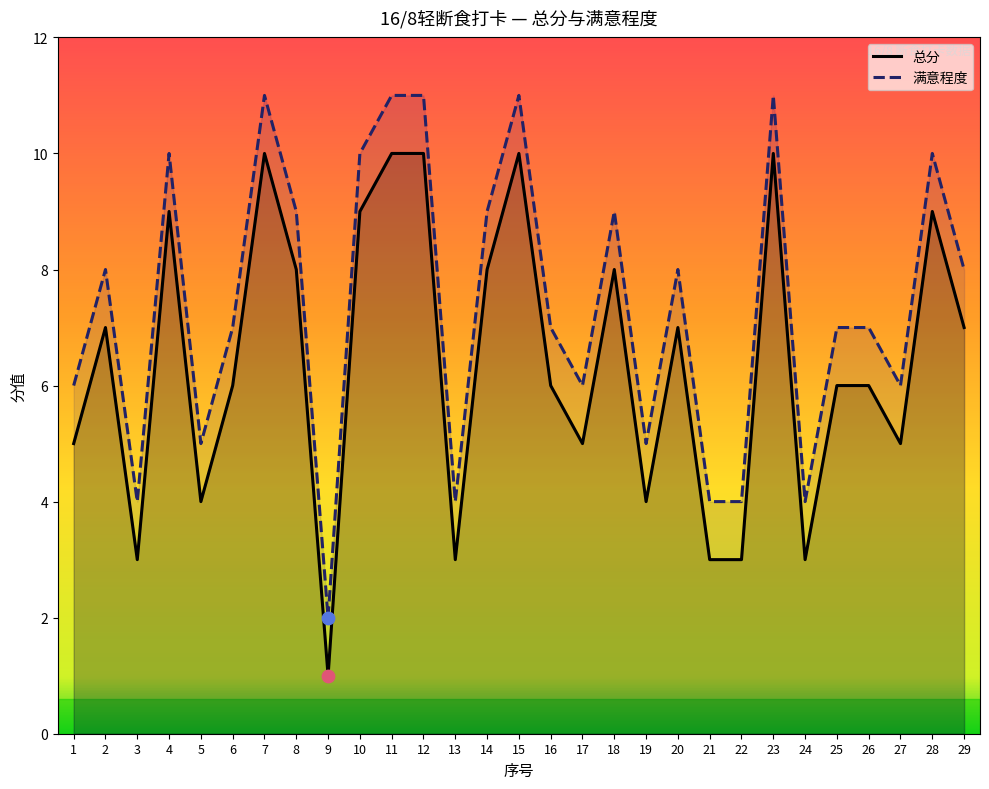

Which series has the widest spread of Y values?

总分